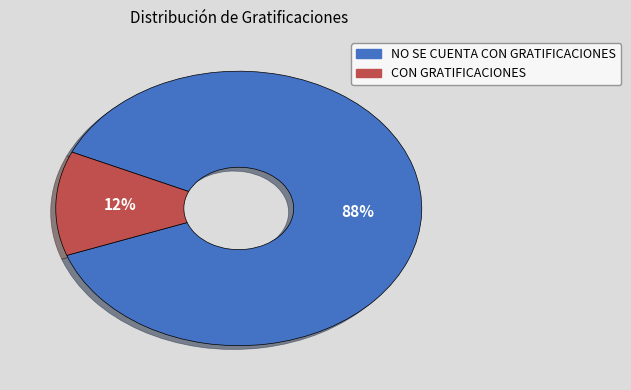

What is the majority slice?

NO SE CUENTA CON GRATIFICACIONES